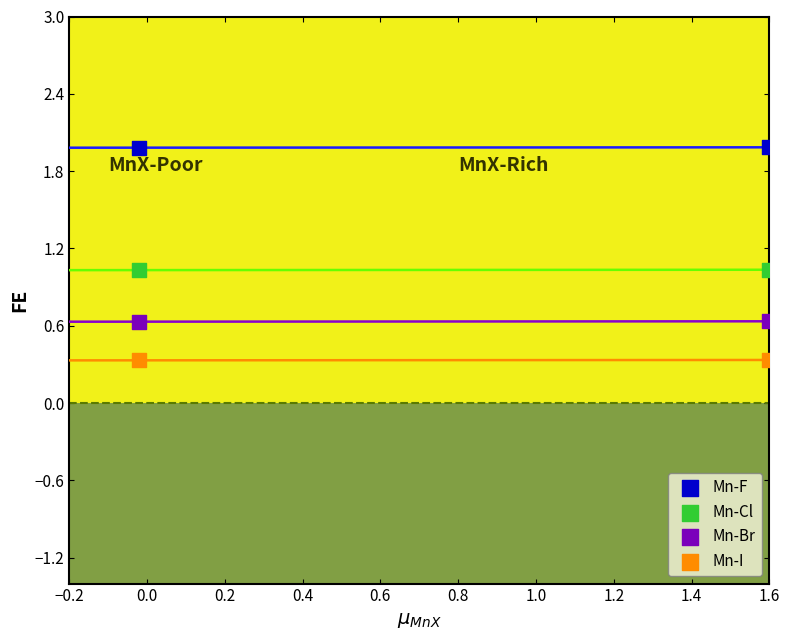

Across all data points, what is the range of X values (max minus min)?

1.6